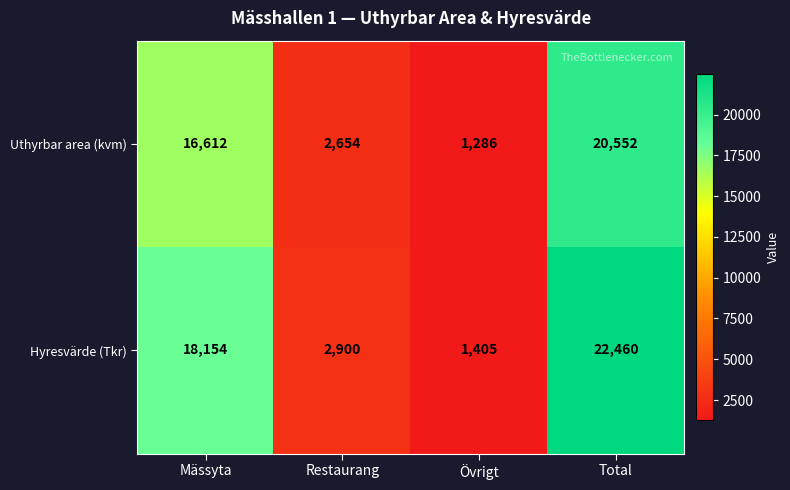

At how many categories does at least one series exceed 11797?

2